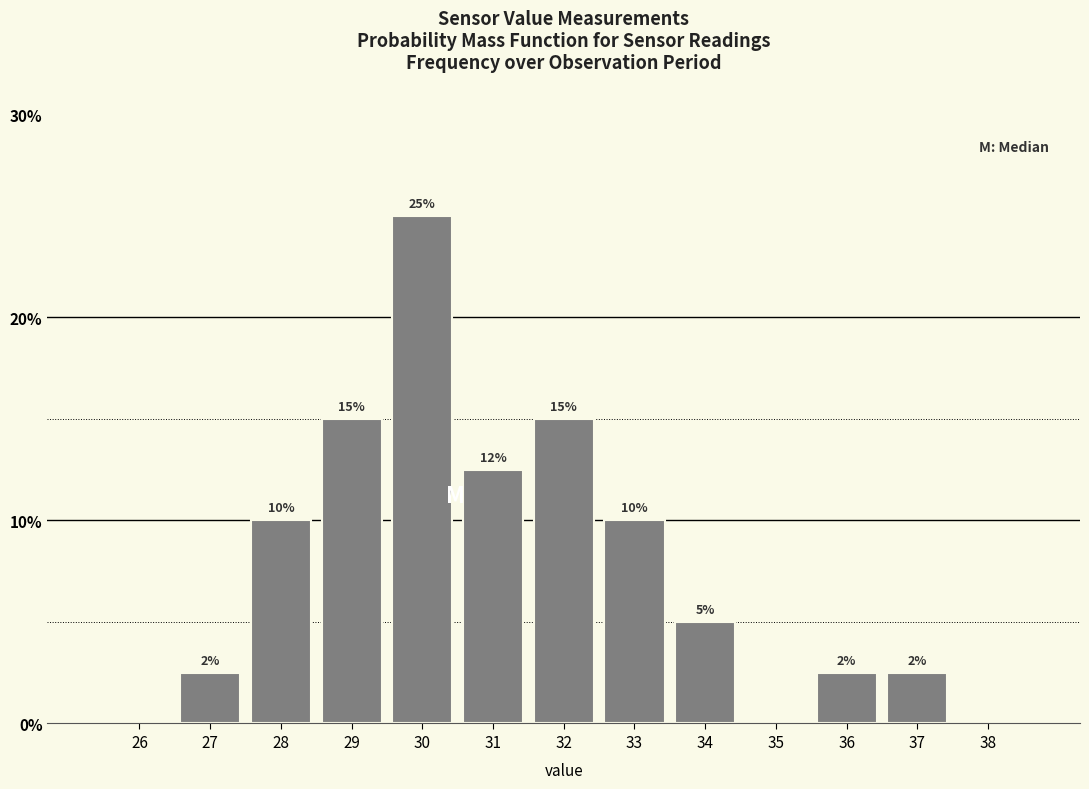

What is the change in value from 34 to 35?

-5.0